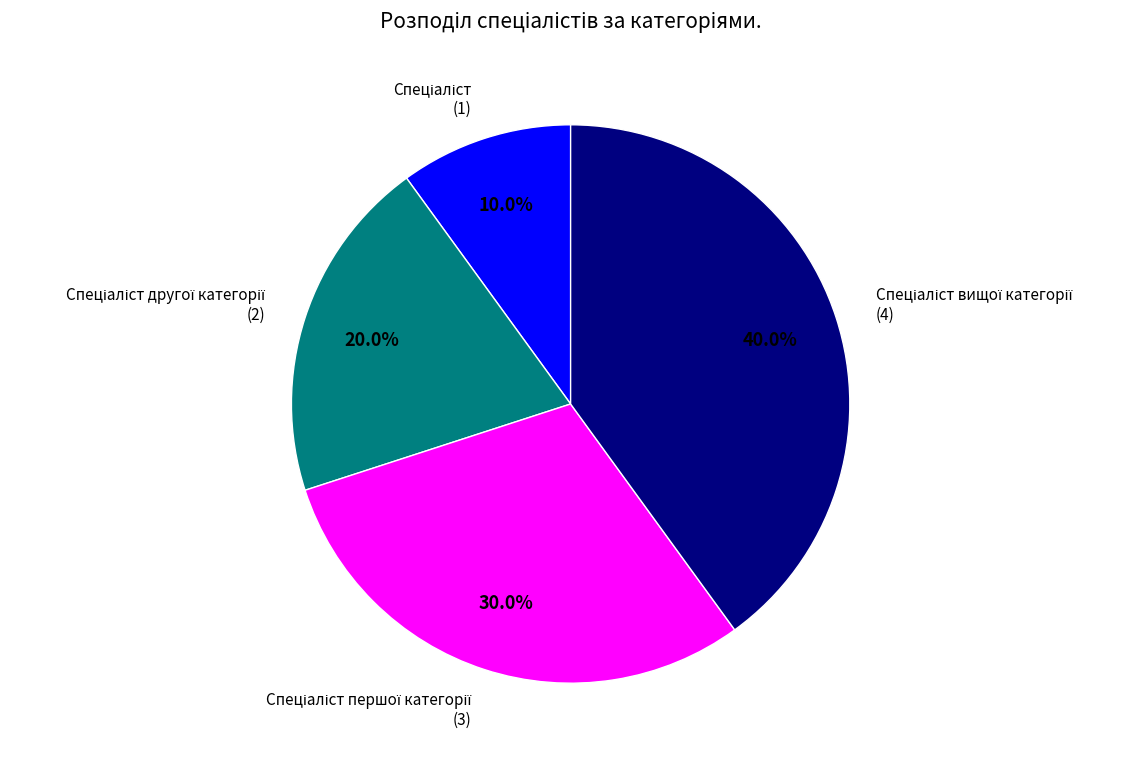

How many segments does this pie chart have?

4